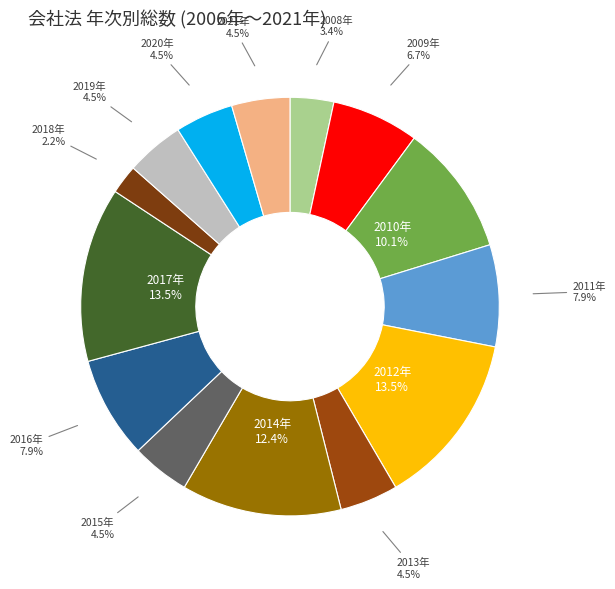

Which slice is the smallest?

2018年